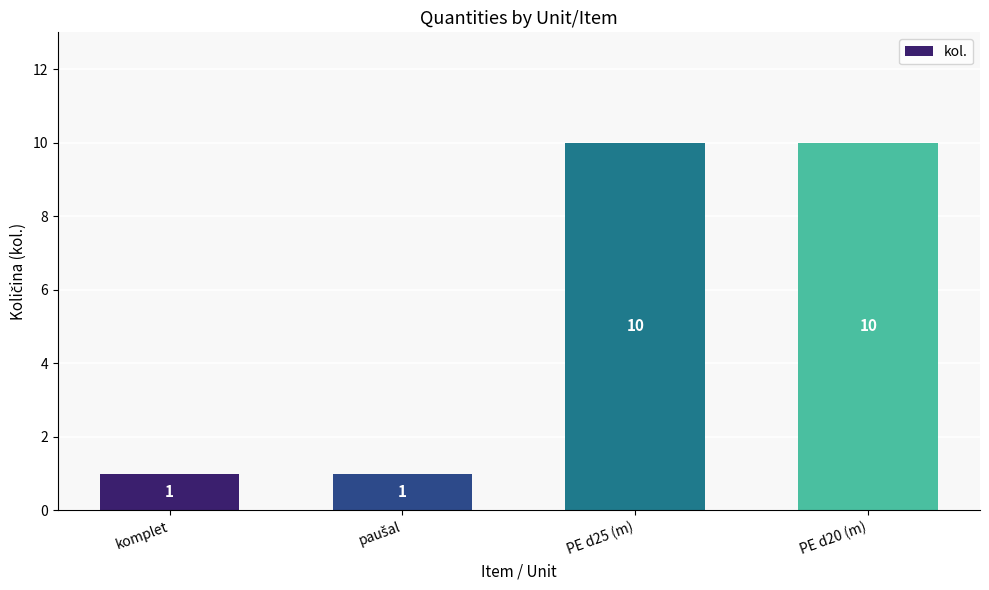

What is the maximum value shown in the chart?

10